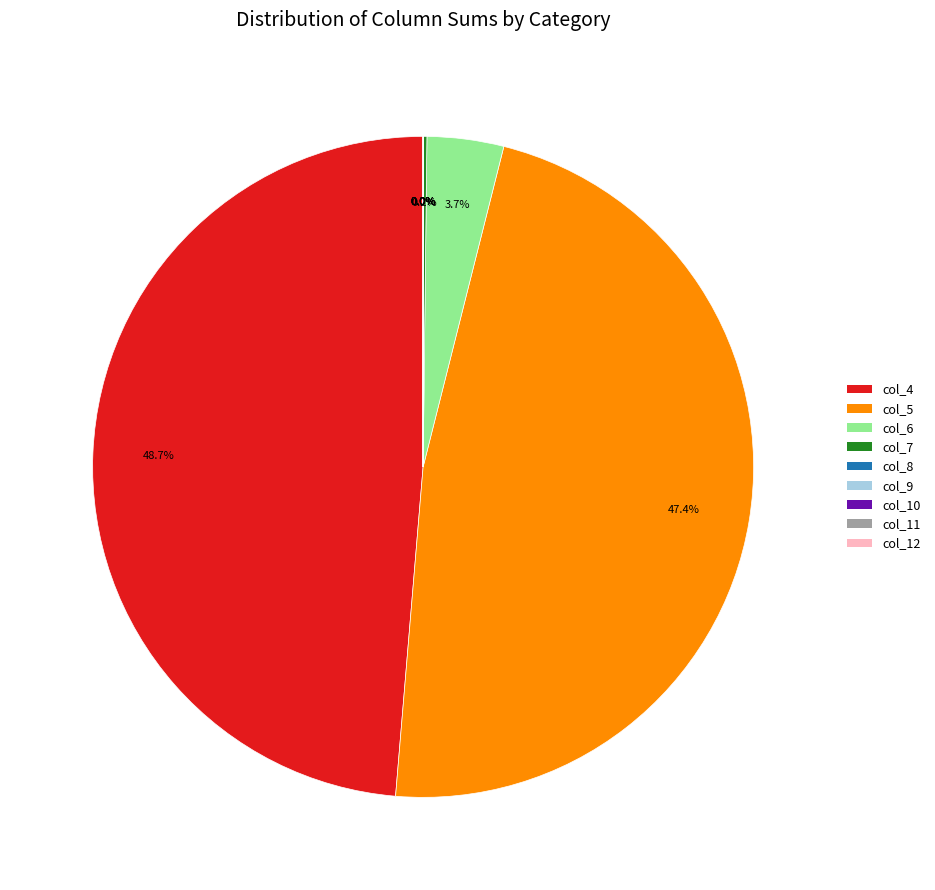

Is there a majority slice in this chart?

No